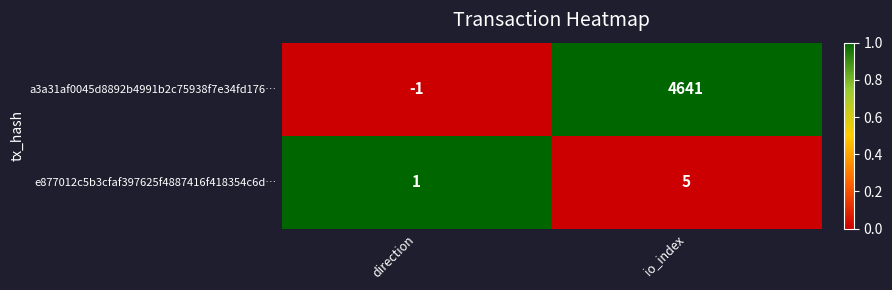

Reading left to right, list all the values displayed in this chart.

a3a31af0045d8892b4991b2c75938f7e34fd176…: direction=-1	io_index=4641
e877012c5b3cfaf397625f4887416f418354c6d…: direction=1	io_index=5